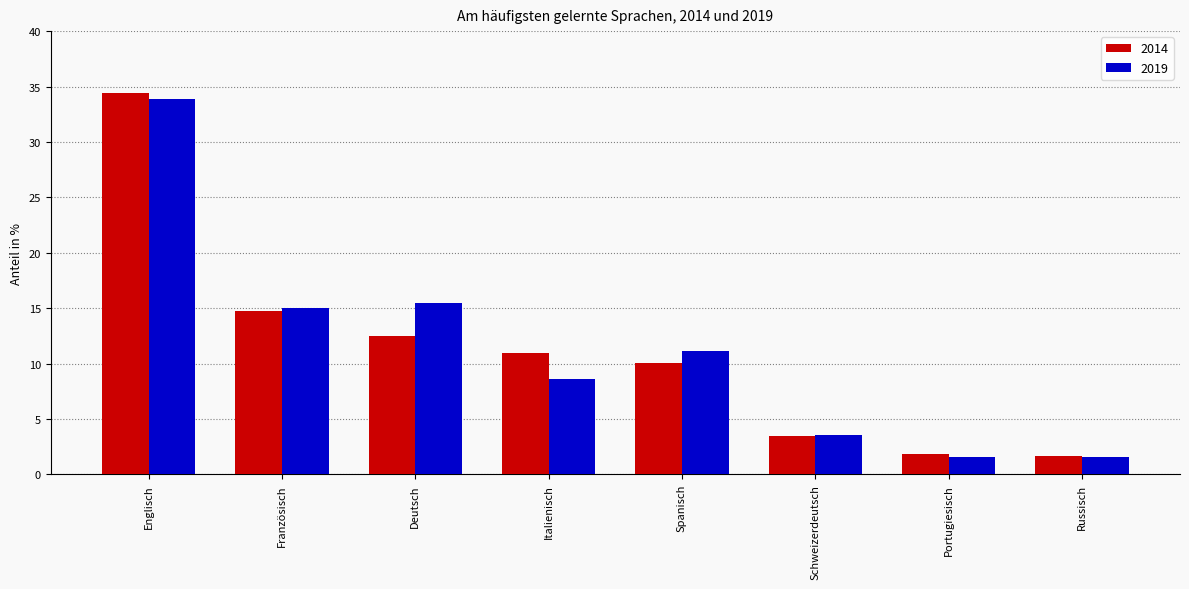

How many bars are there in each group?

2